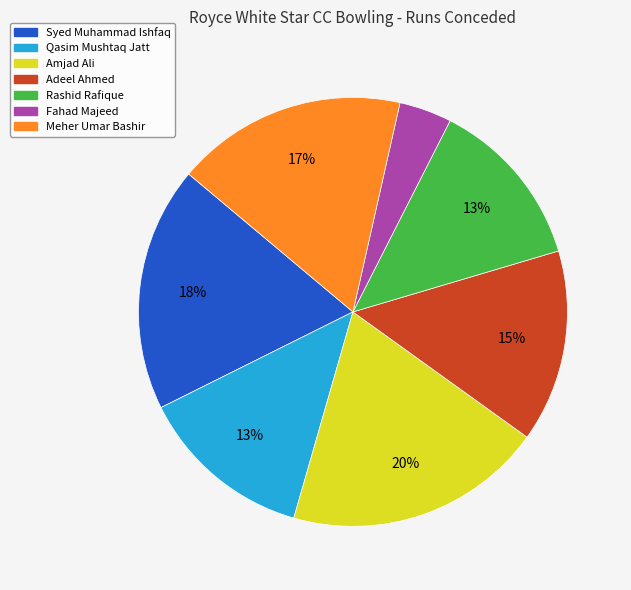

How many slices are in this pie chart?

7